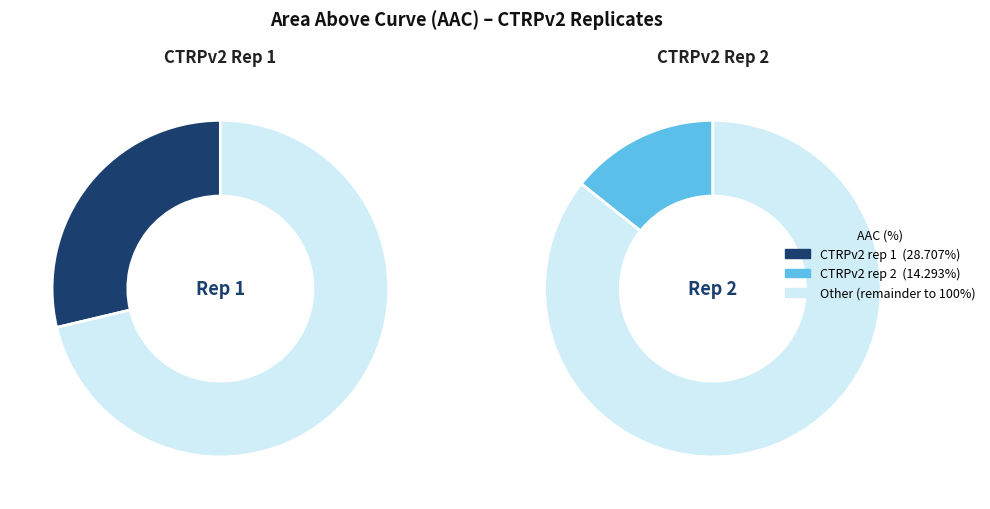

True or false: CTRPv2 rep 2 accounts for 27% of the total.

False